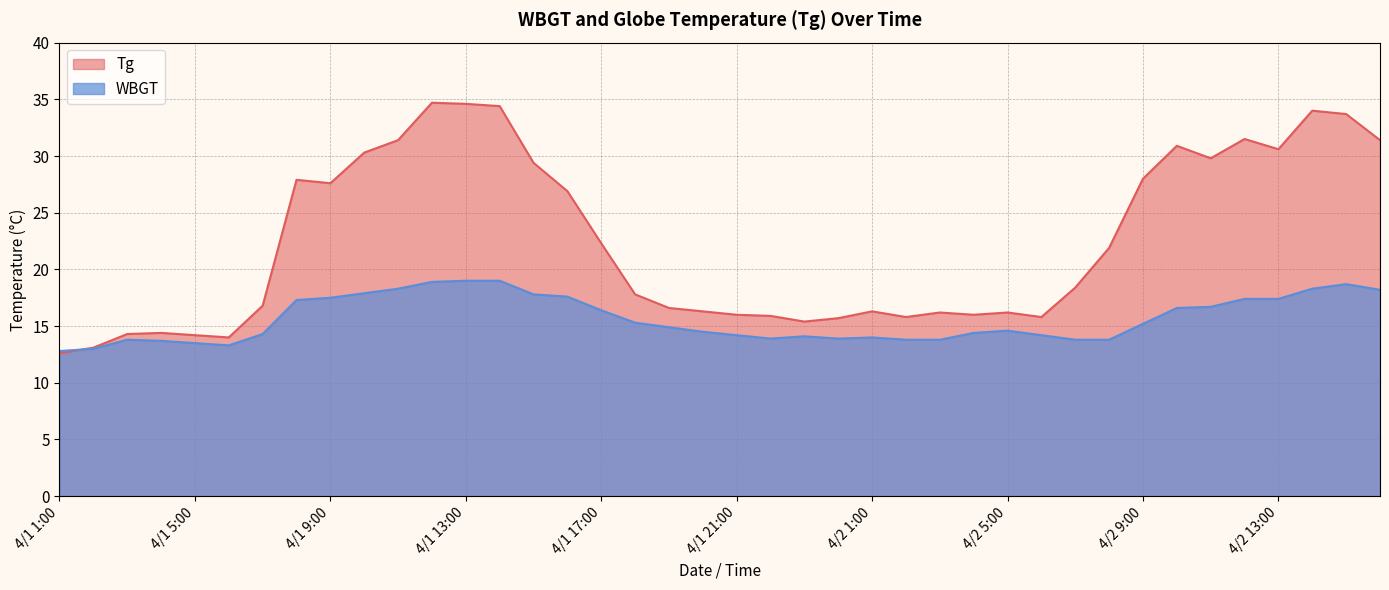

What is the sum of the WBGT values at 4/1 13:00 and 4/1 16:00?

36.6